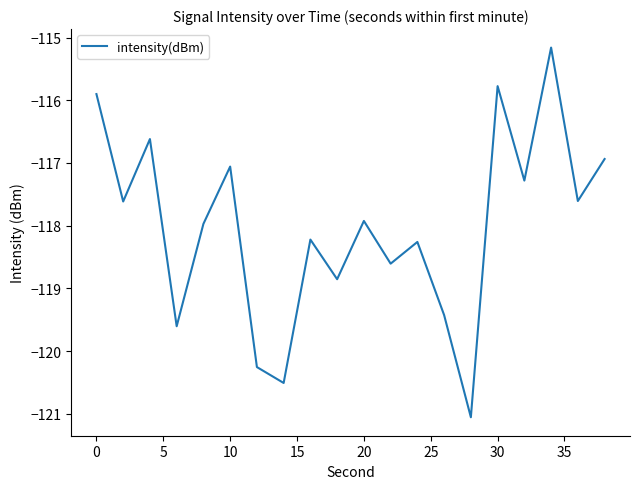

What is the greatest value displayed?

-115.2